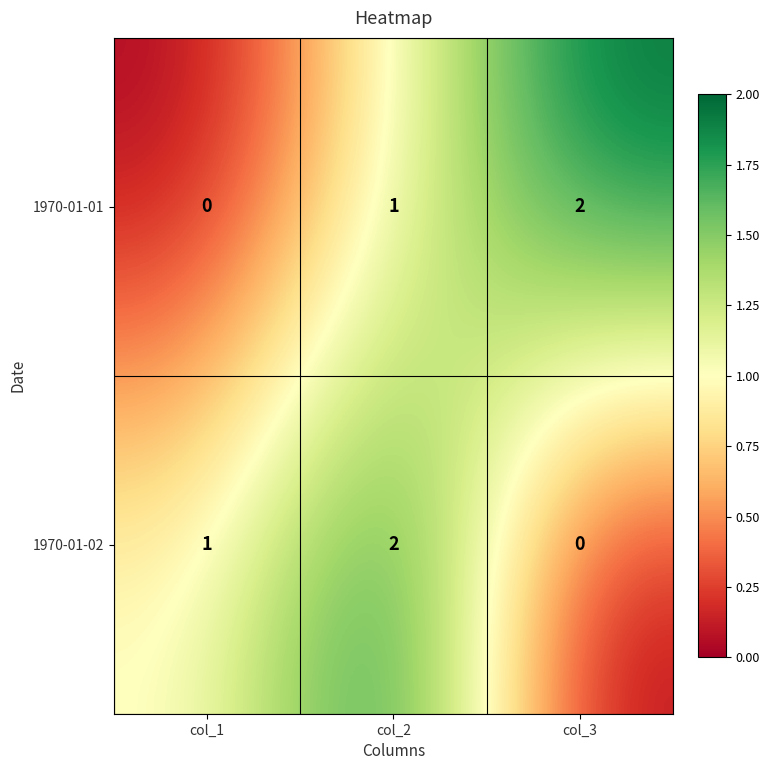

Reading left to right, list all the values displayed in this chart.

1970-01-01: 0	1	2
1970-01-02: 1	2	0